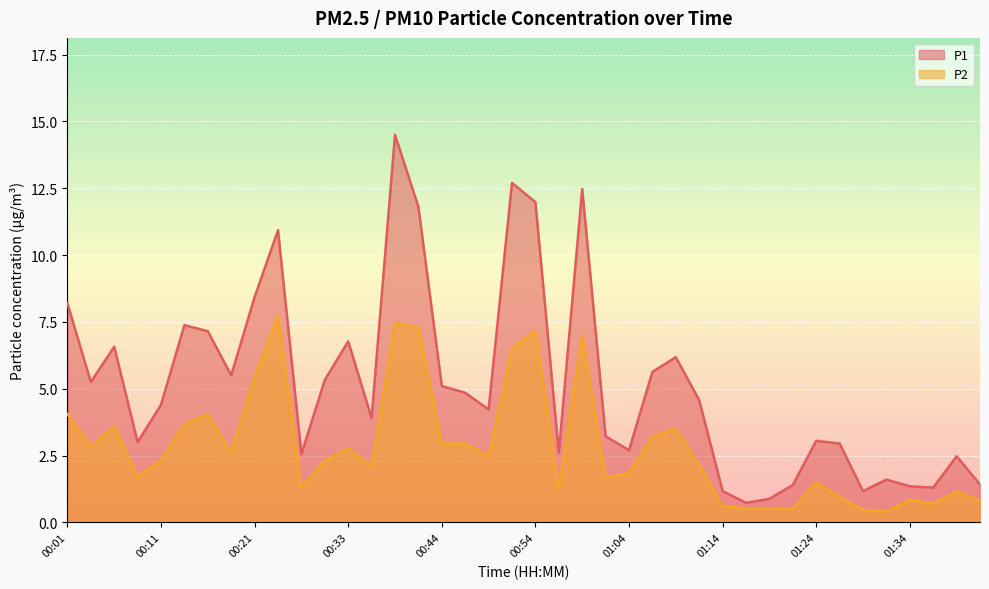

What is the label of the 19th point from the right?

00:57